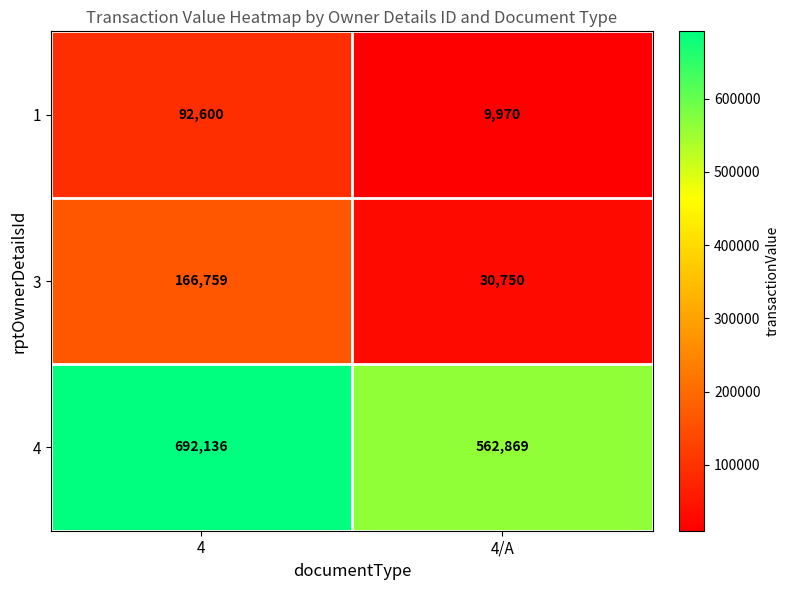

Reading right to left, transcribe all the data shown in this chart.

1: 4/A=9970	4=92600
3: 4/A=30750	4=166759
4: 4/A=562869	4=692136